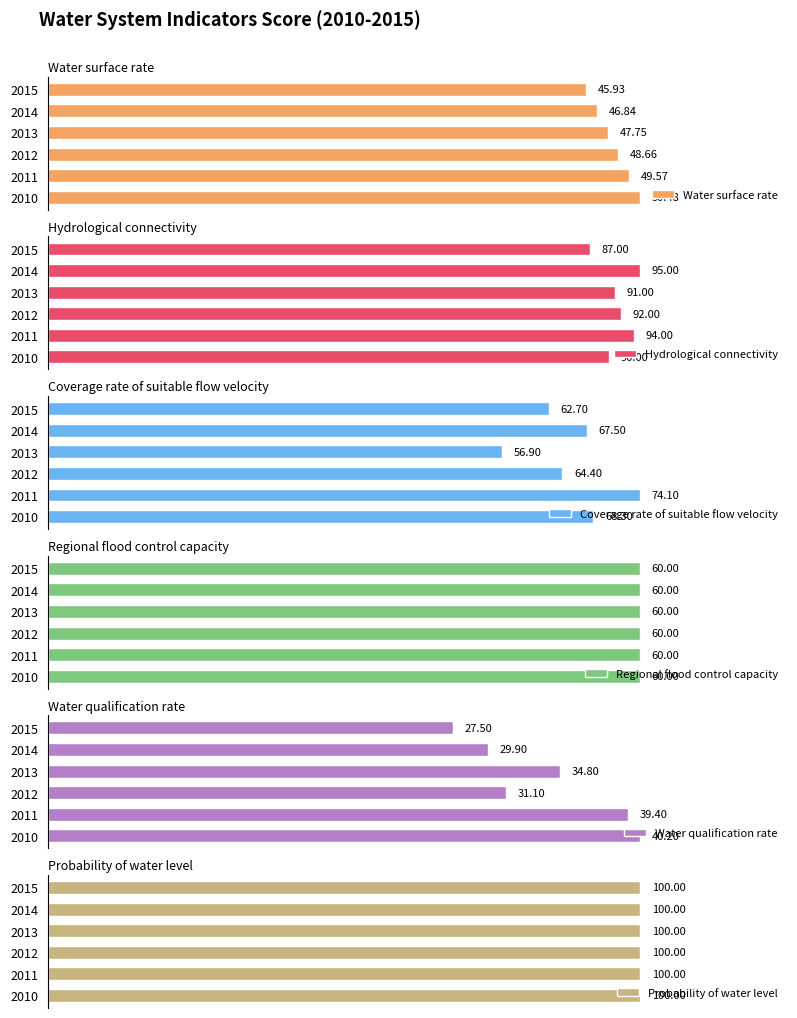

What are all the series names shown in the legend?

Water surface rate, Hydrological connectivity, Coverage rate of suitable flow velocity, Regional flood control capacity, Water qualification rate, Probability of water level